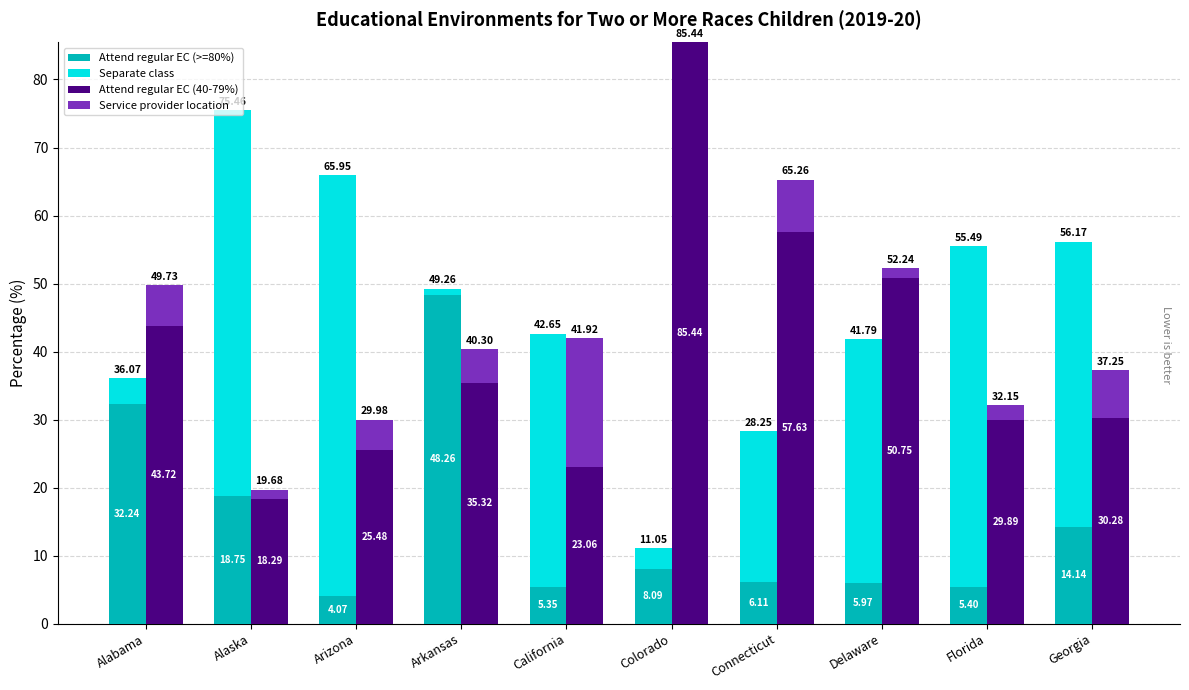

Which series has the largest total across all categories?

Attend regular EC (40-79%)